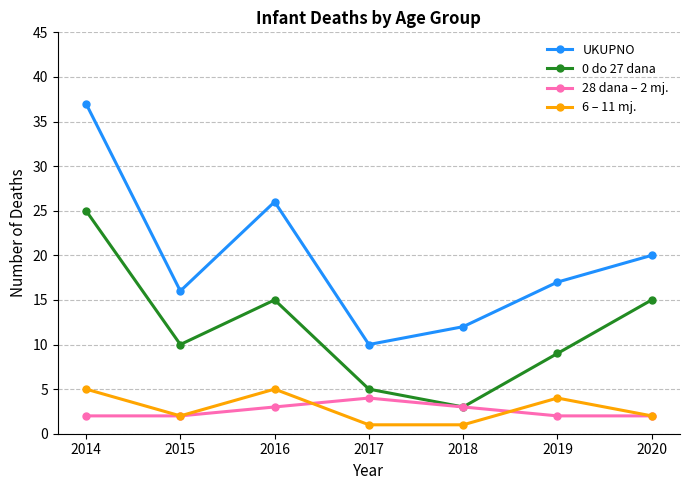

What is the difference between the second highest and second lowest values in the 6 – 11 mj. series?

4